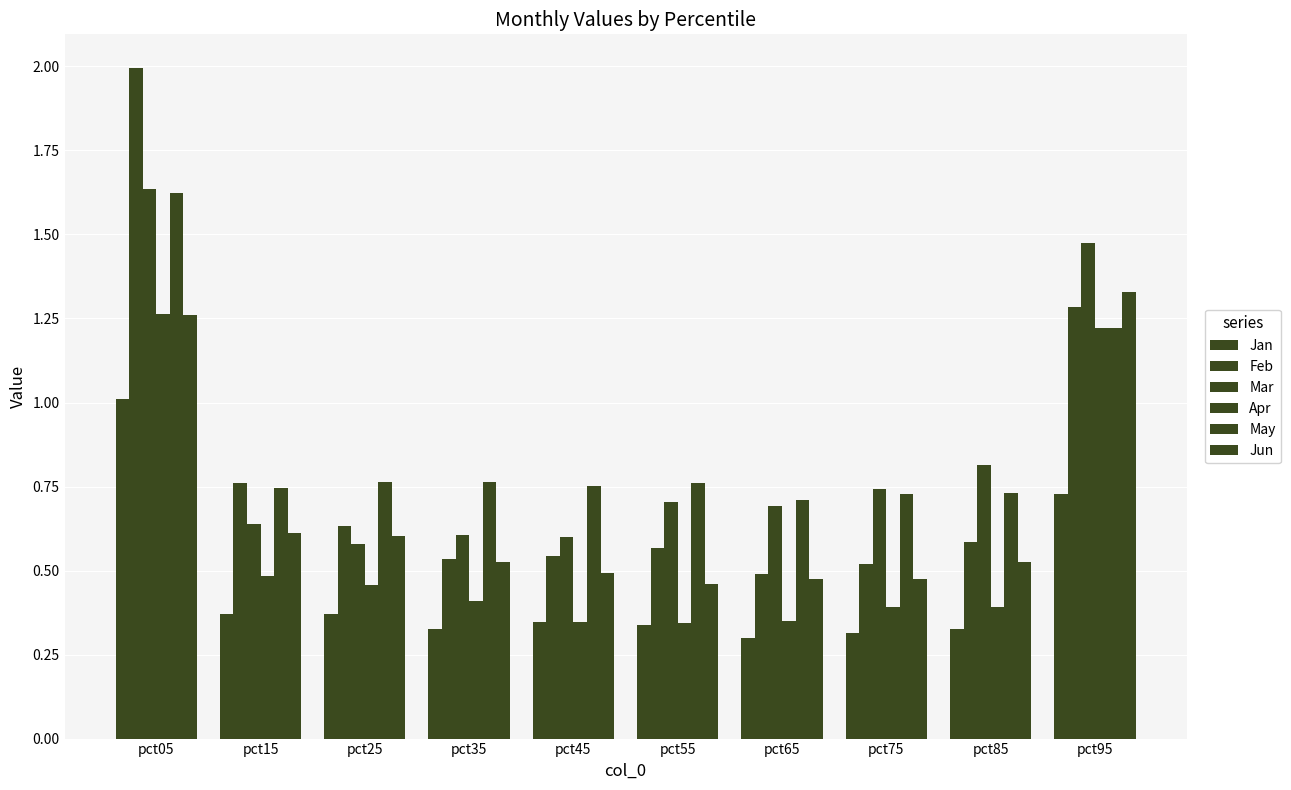

Count the number of data series in this chart.

6